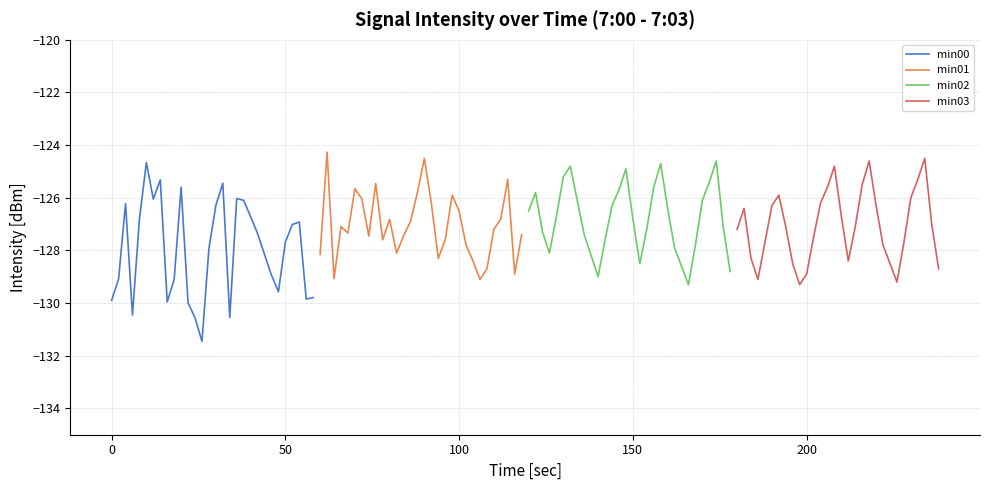

True or false: min00 has a value of -59.1 at 0.

False